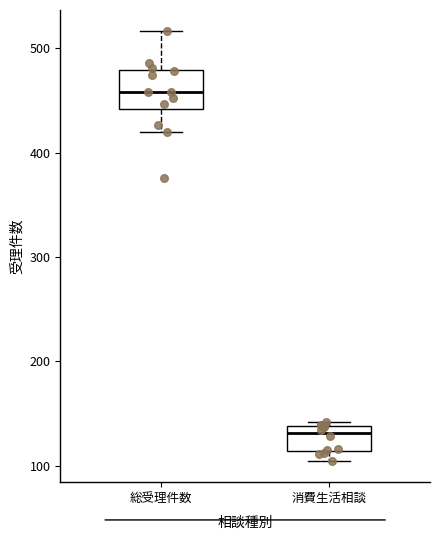

Which box is the tallest, from its lower edge to its upper edge?

総受理件数